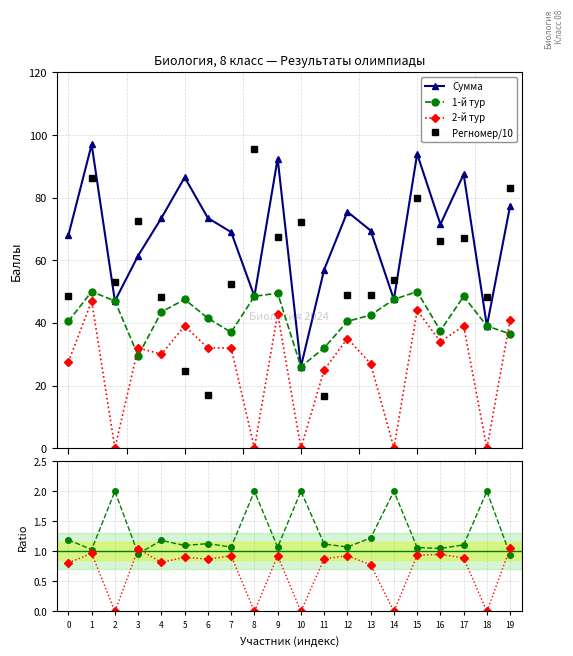

Reading right to left, list all the values displayed in this chart.

Сумма: 19=77.5	18=39.0	17=87.5	16=71.5	15=94.0	14=47.5	13=69.5	12=75.5	11=57.0	10=26.0	9=92.5	8=48.5	7=69.0	6=73.5	5=86.5	4=73.5	3=61.5	2=47.0	1=97.0	0=68.0
1-й тур: 19=36.5	18=39.0	17=48.5	16=37.5	15=50.0	14=47.5	13=42.5	12=40.5	11=32.0	10=26.0	9=49.5	8=48.5	7=37.0	6=41.5	5=47.5	4=43.5	3=29.5	2=47.0	1=50.0	0=40.5
2-й тур: 19=41.0	18=0.0	17=39.0	16=34.0	15=44.0	14=0.0	13=27.0	12=35.0	11=25.0	10=0.0	9=43.0	8=0.0	7=32.0	6=32.0	5=39.0	4=30.0	3=32.0	2=0.0	1=47.0	0=27.5
Регномер/10: 19=83.0	18=48.4	17=67.0	16=66.3	15=79.9	14=53.6	13=49.0	12=48.9	11=16.8	10=72.1	9=67.3	8=95.7	7=52.3	6=17.0	5=24.7	4=48.3	3=72.7	2=53.2	1=86.3	0=48.5
1-й тур / Сумма×2: 19=0.9	18=2.0	17=1.1	16=1.0	15=1.1	14=2.0	13=1.2	12=1.1	11=1.1	10=2.0	9=1.1	8=2.0	7=1.1	6=1.1	5=1.1	4=1.2	3=1.0	2=2.0	1=1.0	0=1.2
2-й тур / Сумма×2: 19=1.1	18=0.0	17=0.9	16=1.0	15=0.9	14=0.0	13=0.8	12=0.9	11=0.9	10=0.0	9=0.9	8=0.0	7=0.9	6=0.9	5=0.9	4=0.8	3=1.0	2=0.0	1=1.0	0=0.8